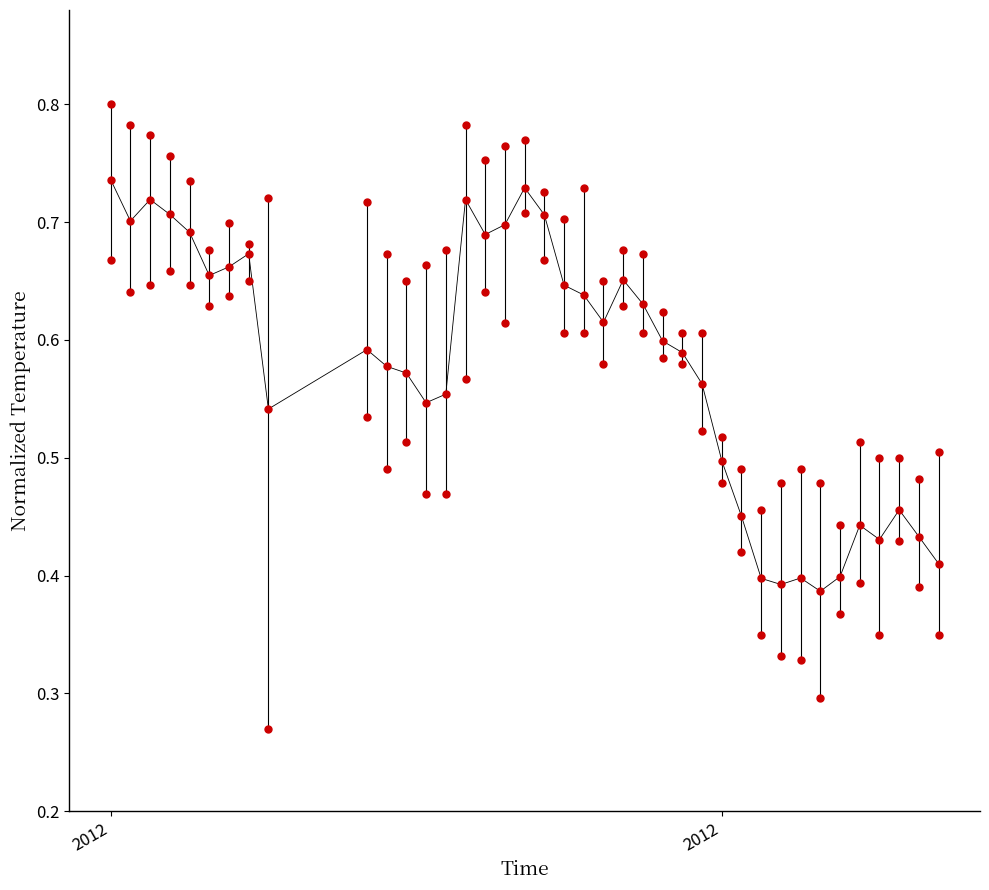

Count the number of points in this scatter plot.

117